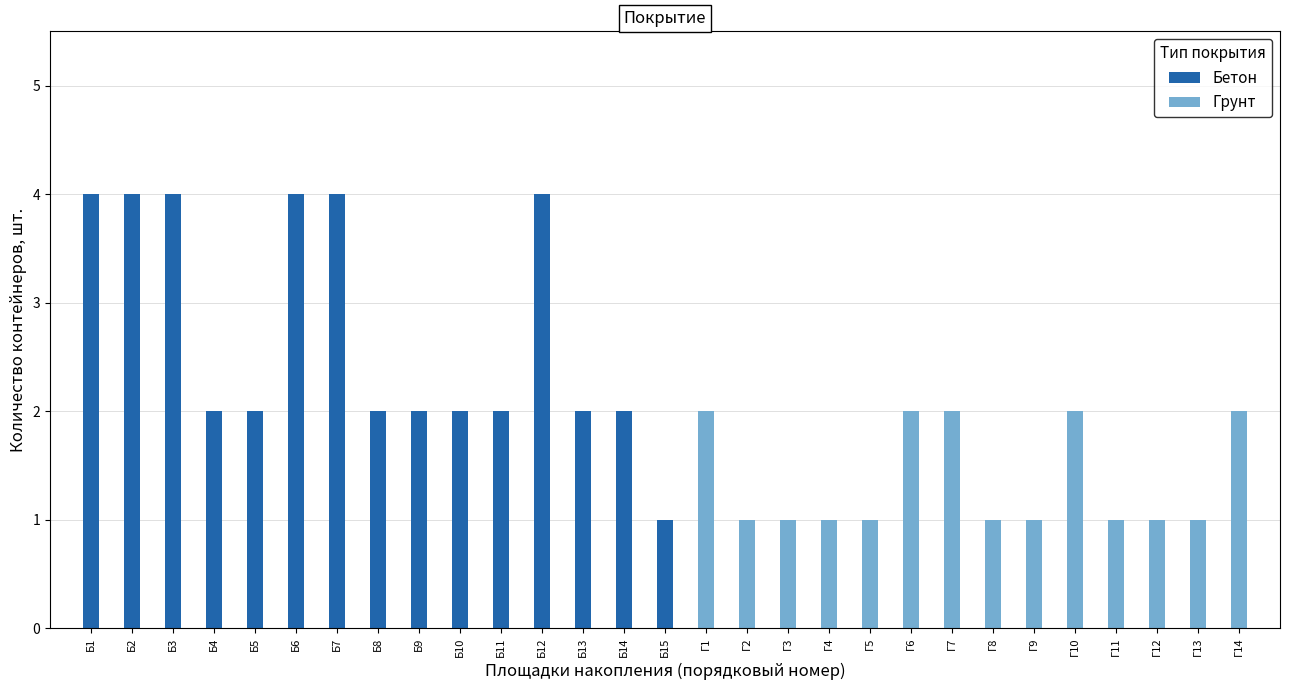

Between 6 and 14, which series saw the biggest shift?

Бетон